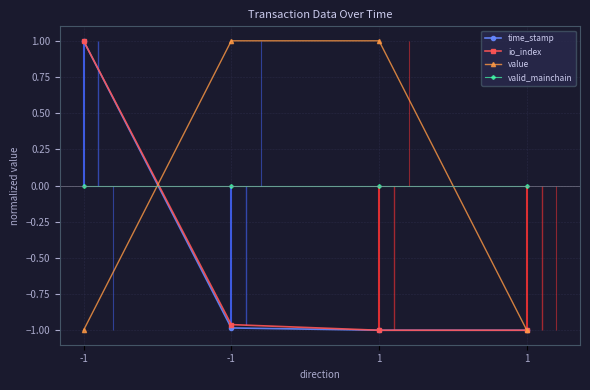

Count the number of data series in this chart.

4